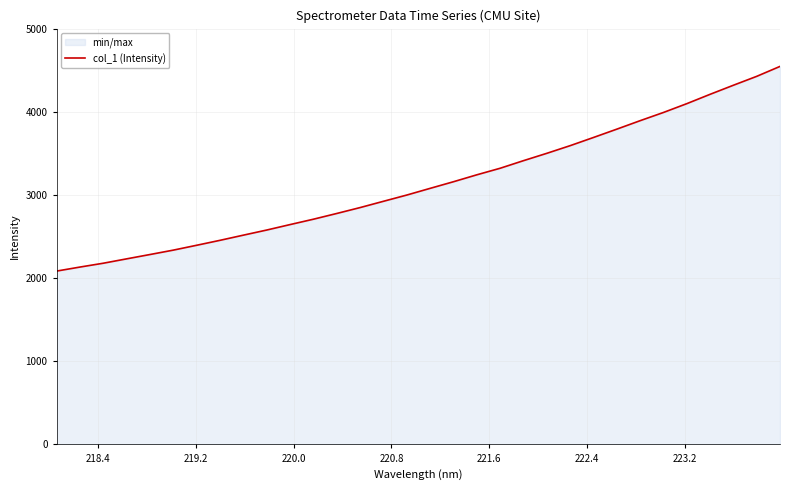

What is the minimum value shown in the chart?

2086.7